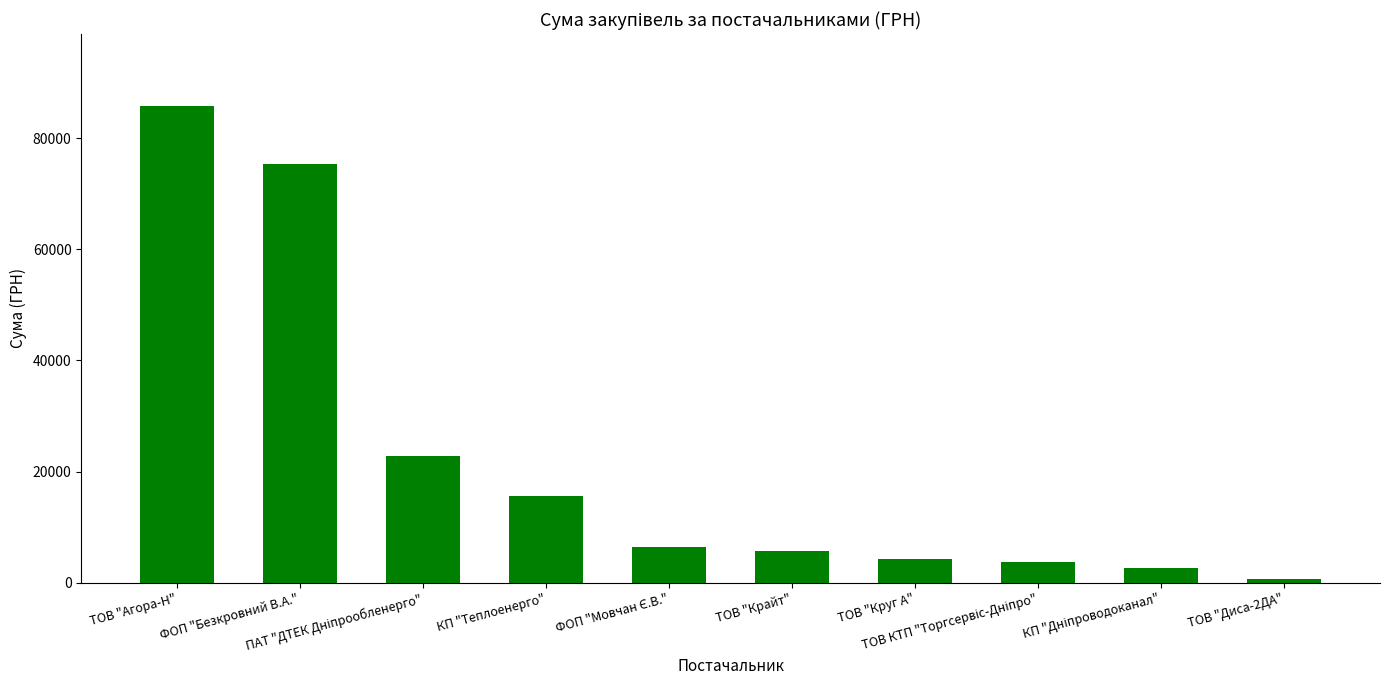

Are the bars grouped side by side (vs. stacked)?

No